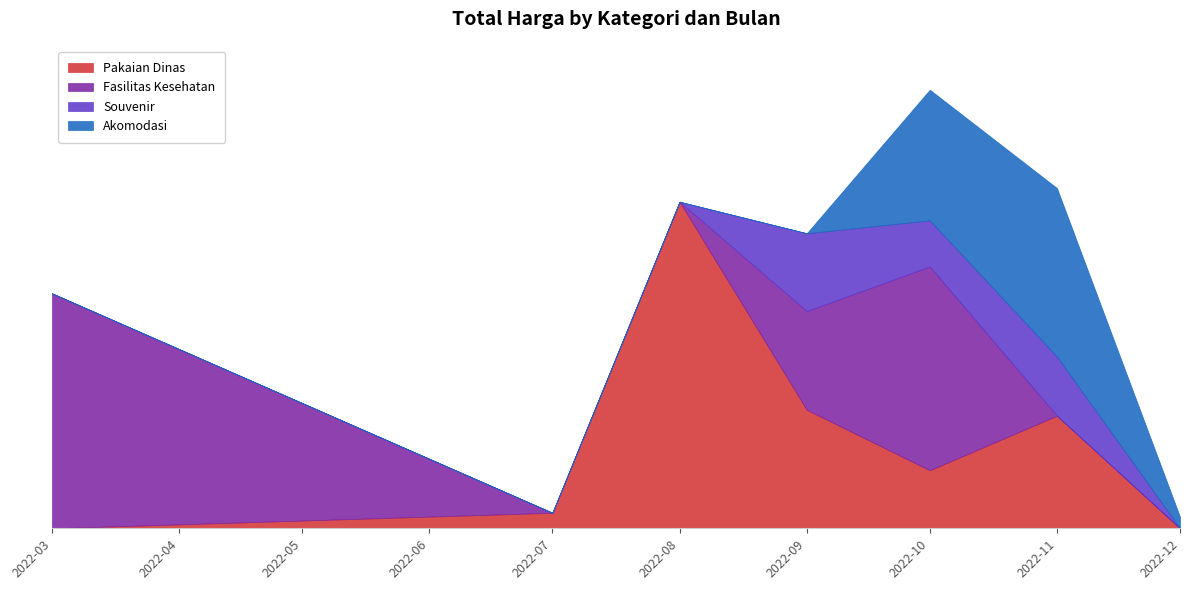

How many values in the Akomodasi series exceed 14750000?

5